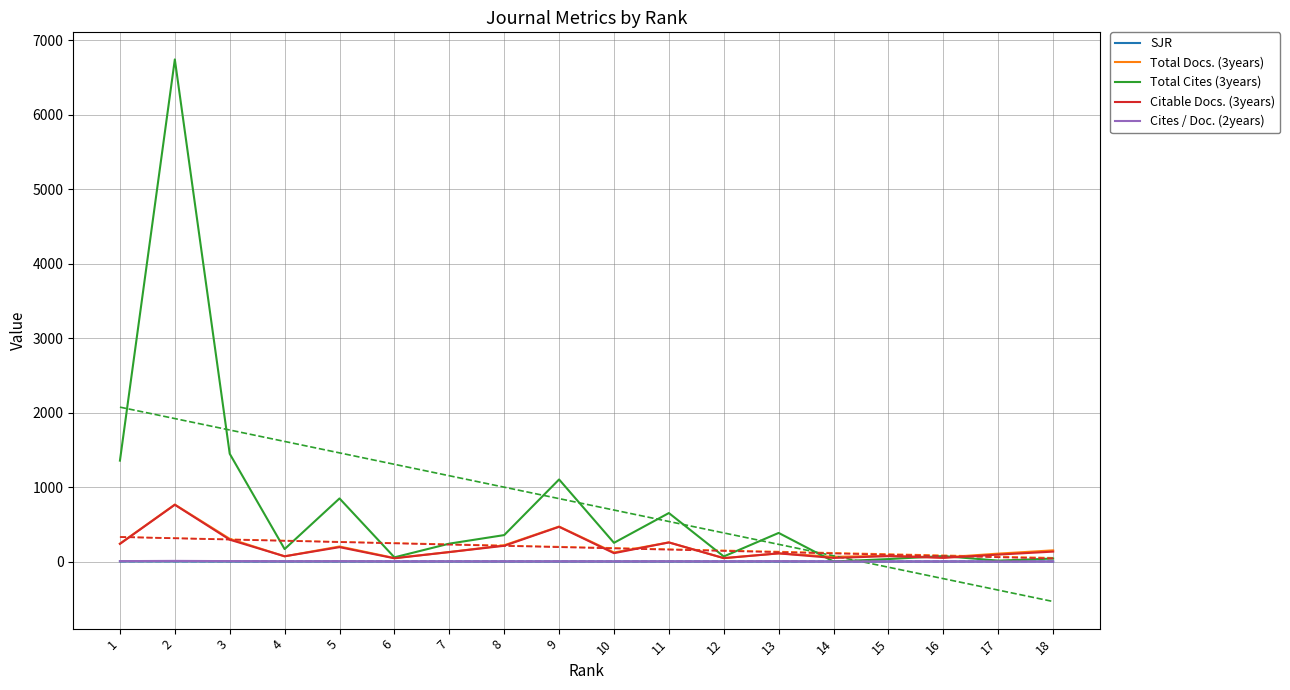

What is the sum of all Total Cites (3years) values?

13824.0